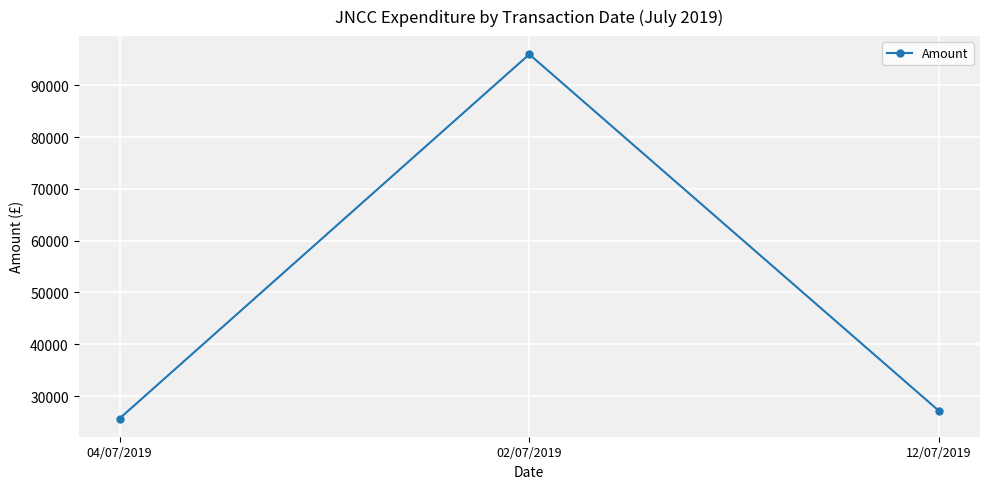

What is the label of the 1st point from the left?

04/07/2019